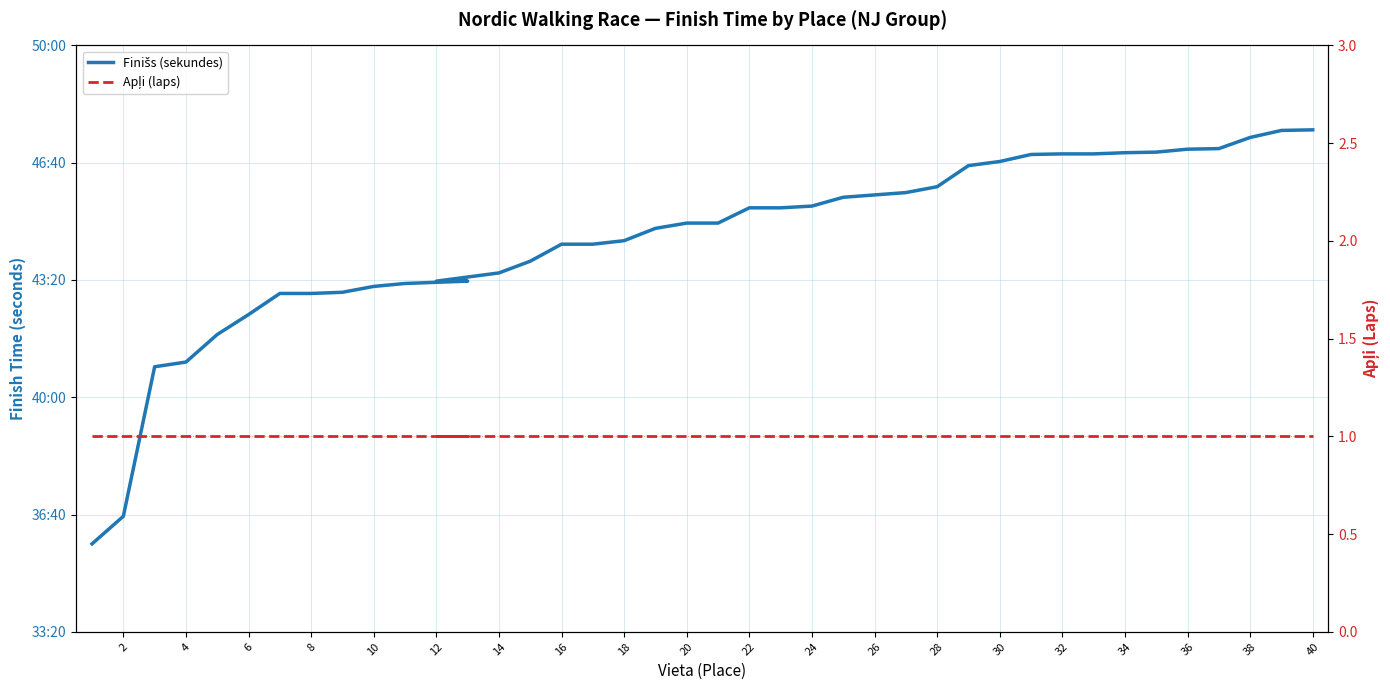

What is the value of the Apļi (laps) point at the 12th from the left?

1